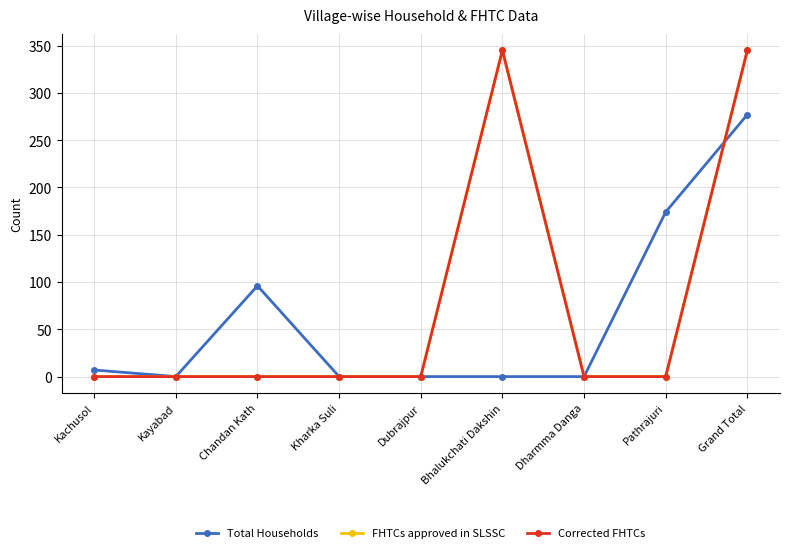

Which has a higher value, Dubrajpur or Grand Total?

Grand Total